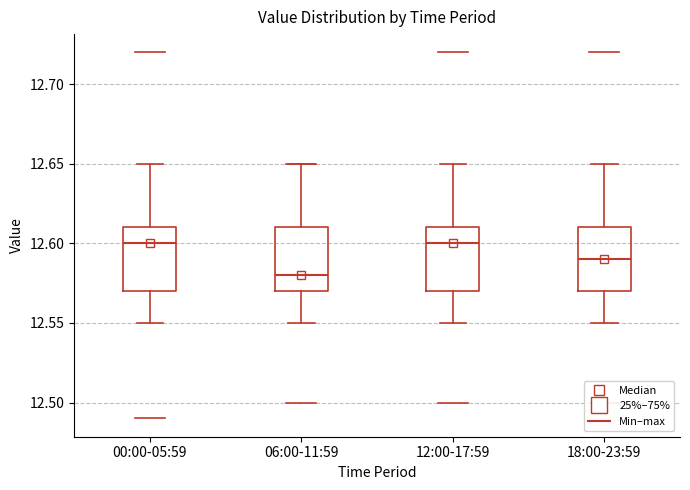

Which box has the lowest median line?

06:00-11:59